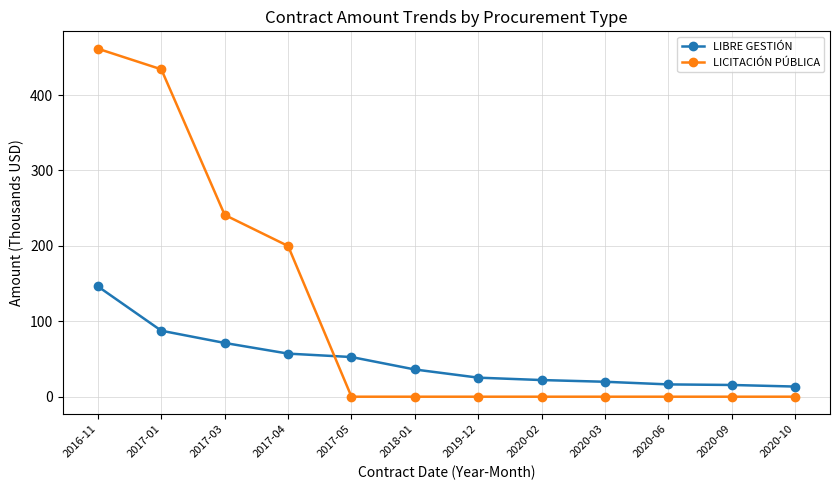

Where does the LIBRE GESTIÓN series first go above 36?

2016-11